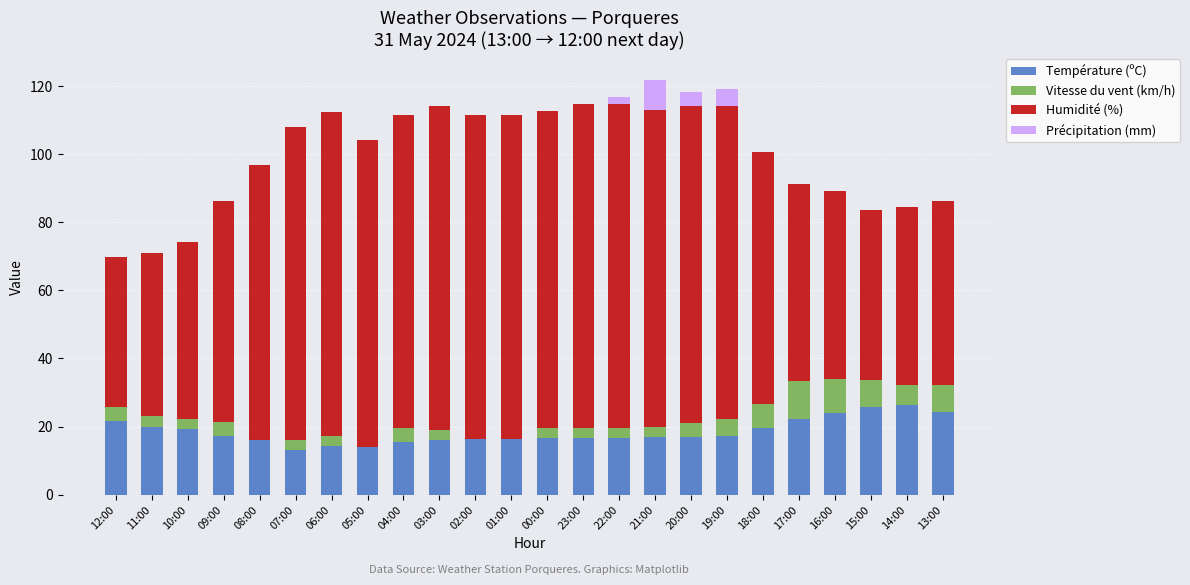

Are the bars horizontal?

No